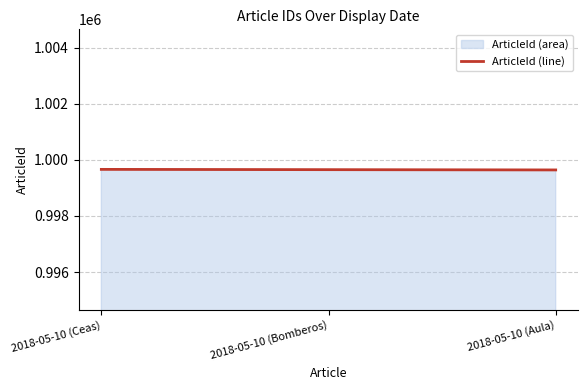

At which label is the value closest to 999654?

2018-05-10 (Bomberos)